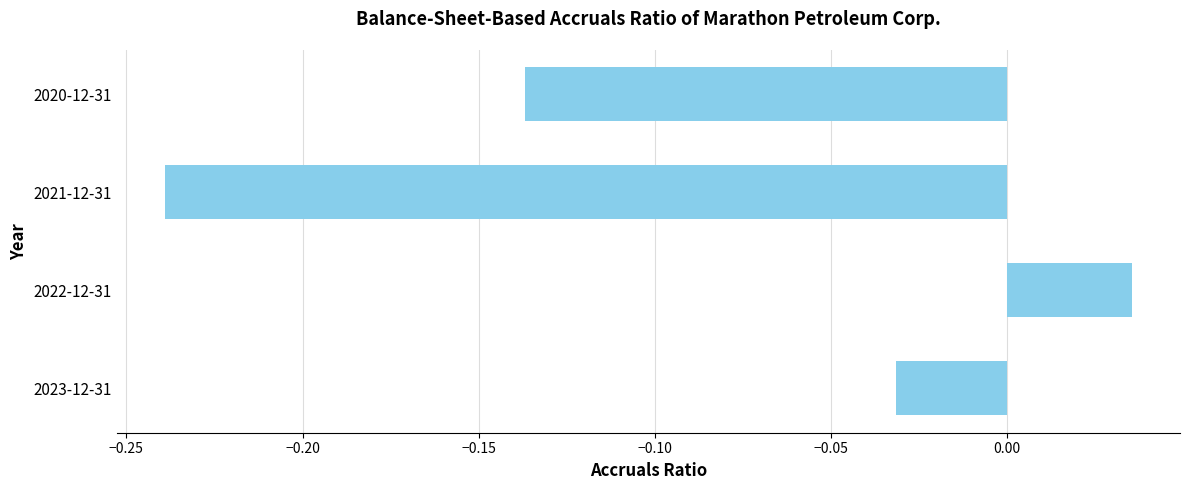

At which category does the chart reach its minimum across all series?

2021-12-31